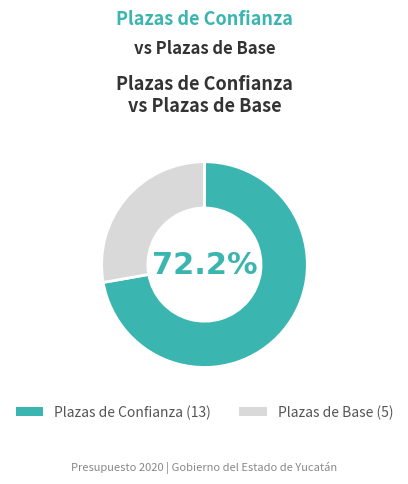

To the nearest percent, what is the average slice percentage?

50%